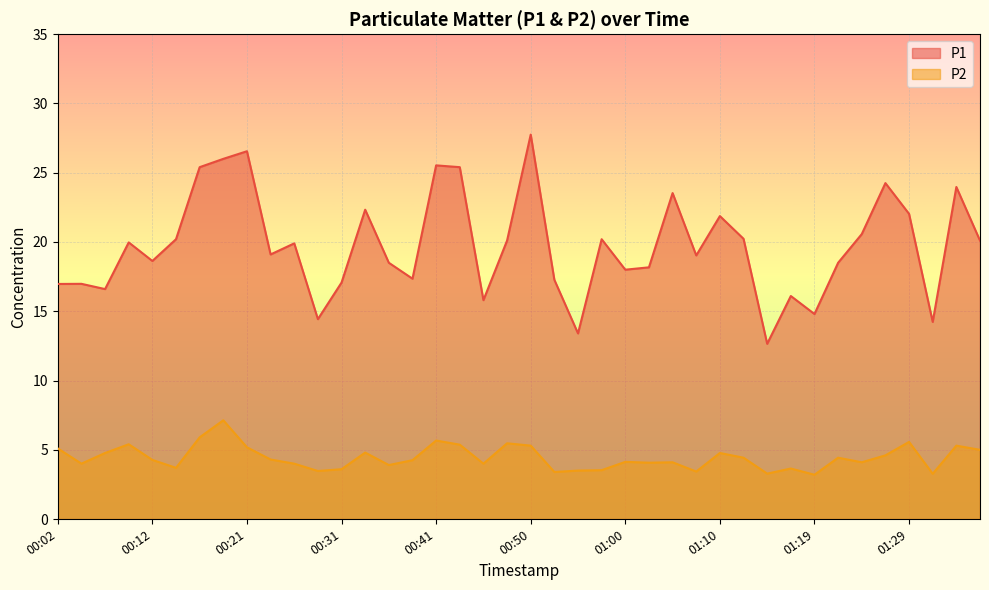

True or false: P1 and P2 intersect in this chart.

False